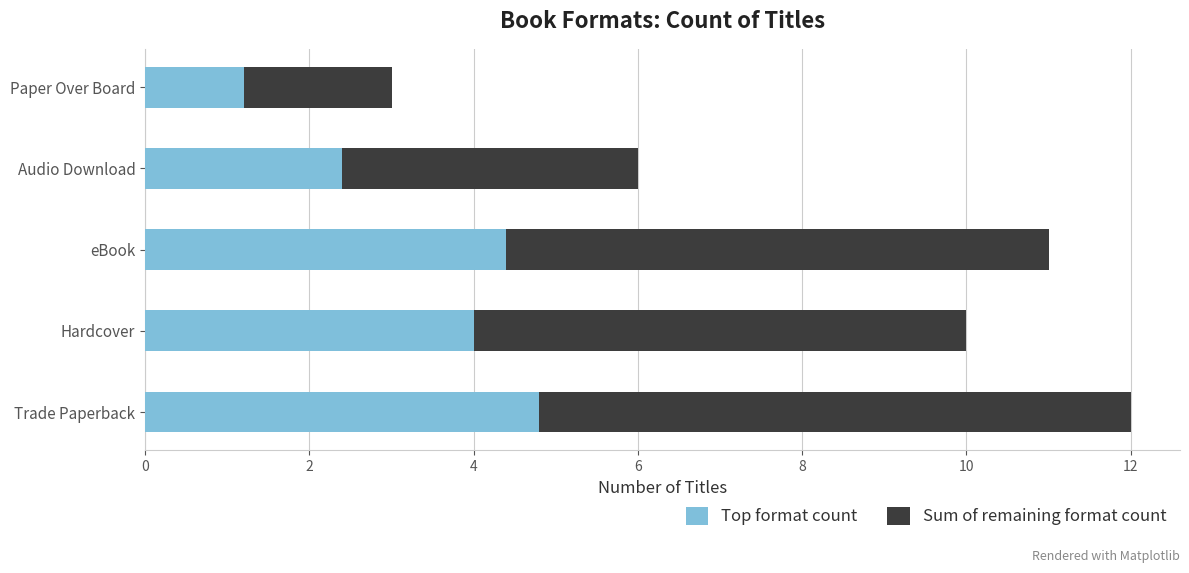

The value of Top format count at eBook is 4.4. True or false?

True